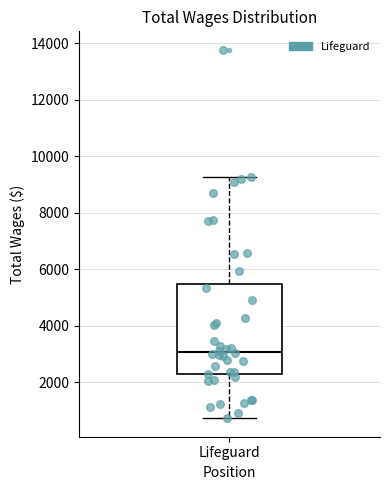

Transcribe this box plot: give where the median line is, the range the box spans, and where the two whiskers end, as read against the y-axis. The values are not printed on the chart, so give them approximately, as read against the axis.

median 3000, box 2200 to 5400, whiskers 800 to 9200